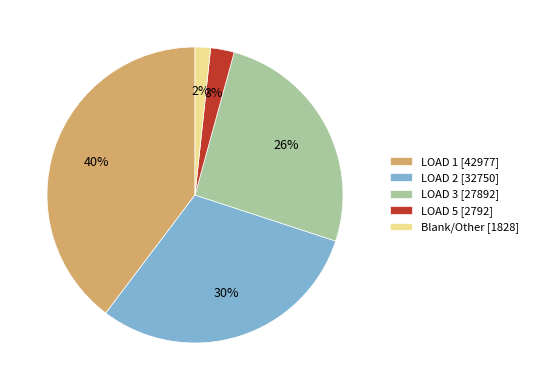

Between LOAD 5 [2792] and LOAD 2 [32750], which is larger?

LOAD 2 [32750]